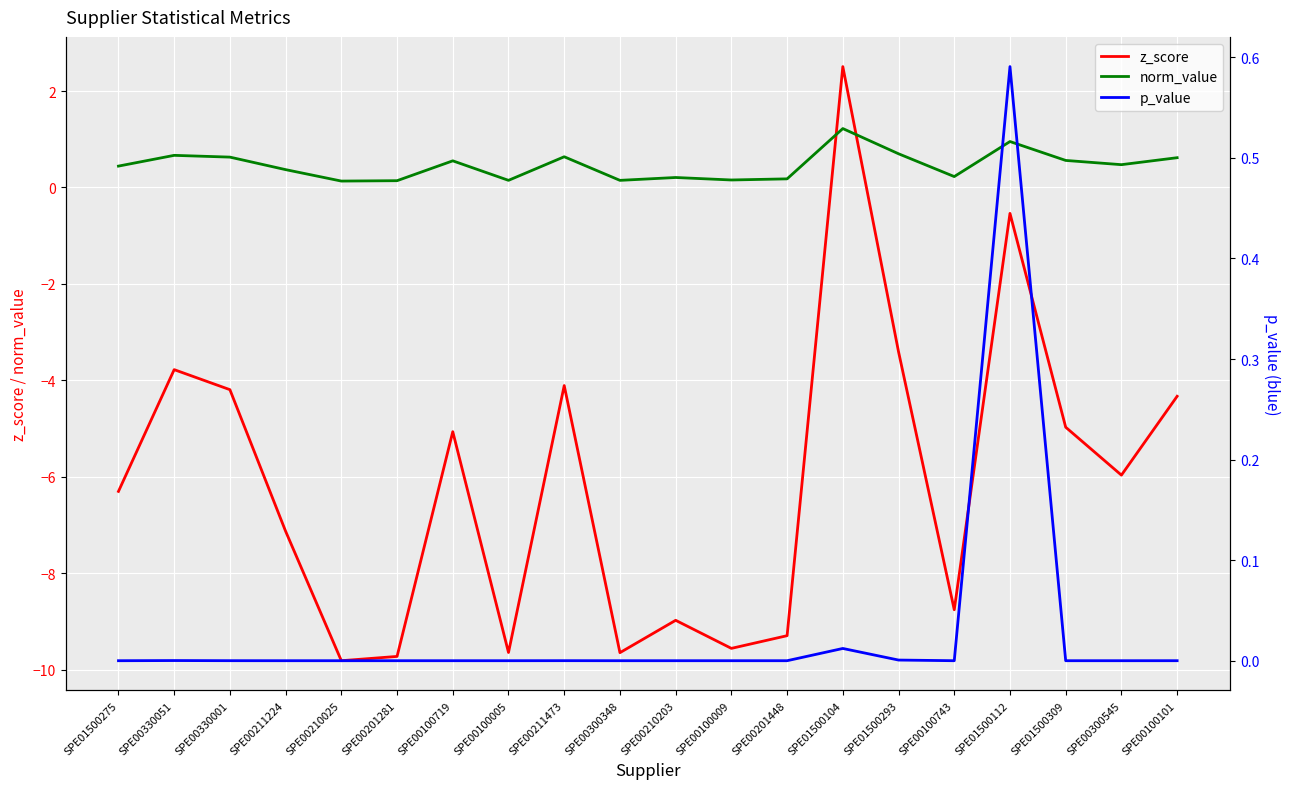

Which series has the largest total across all categories?

norm_value